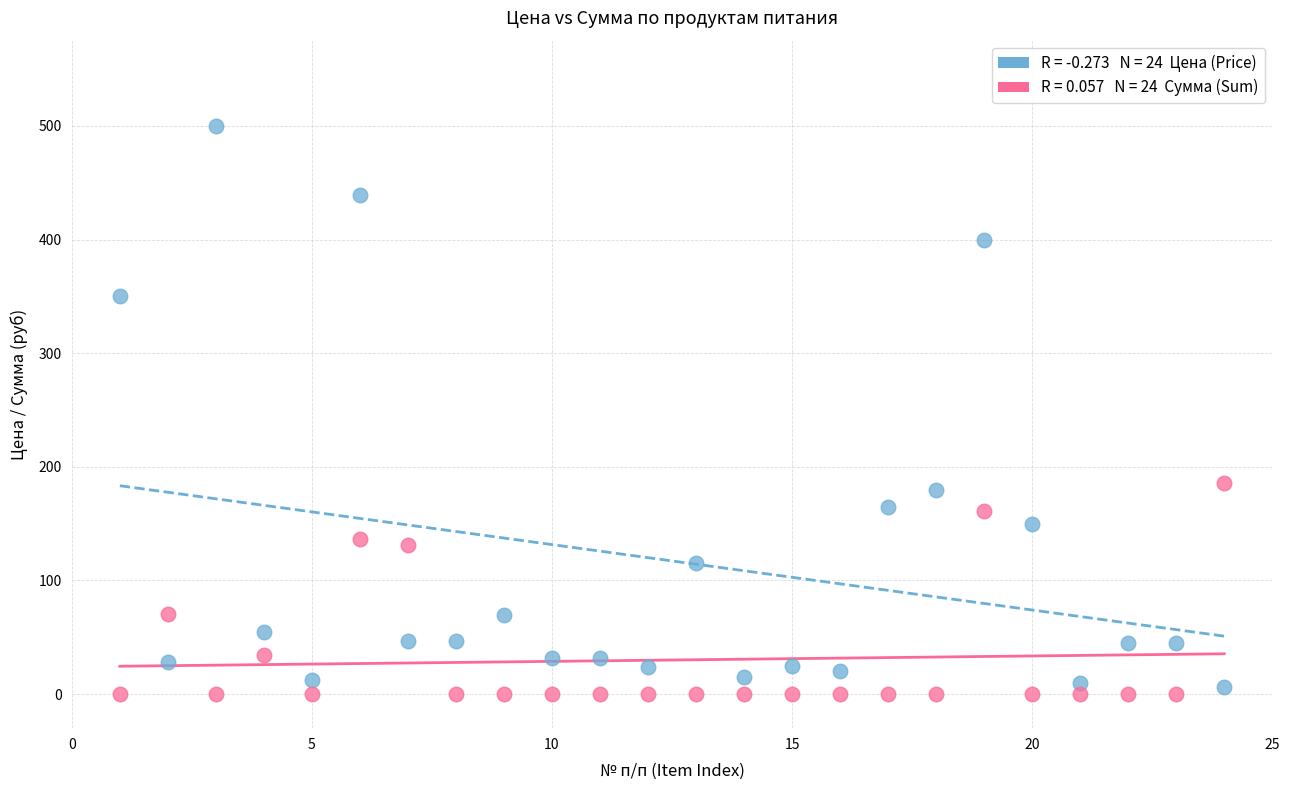

Across all data points, what is the range of X values (max minus min)?

23.0